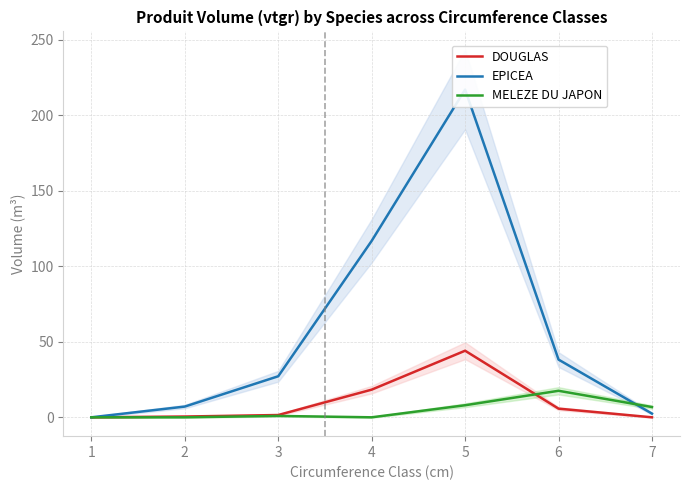

Reading right to left, list all the values displayed in this chart.

DOUGLAS: 0.0	5.7	44.1	18.3	1.5	0.5	0.0
EPICEA: 2.5	38.2	217.0	116.8	27.2	7.1	0.0
MELEZE DU JAPON: 6.8	17.6	8.0	0.0	0.9	0.0	0.0